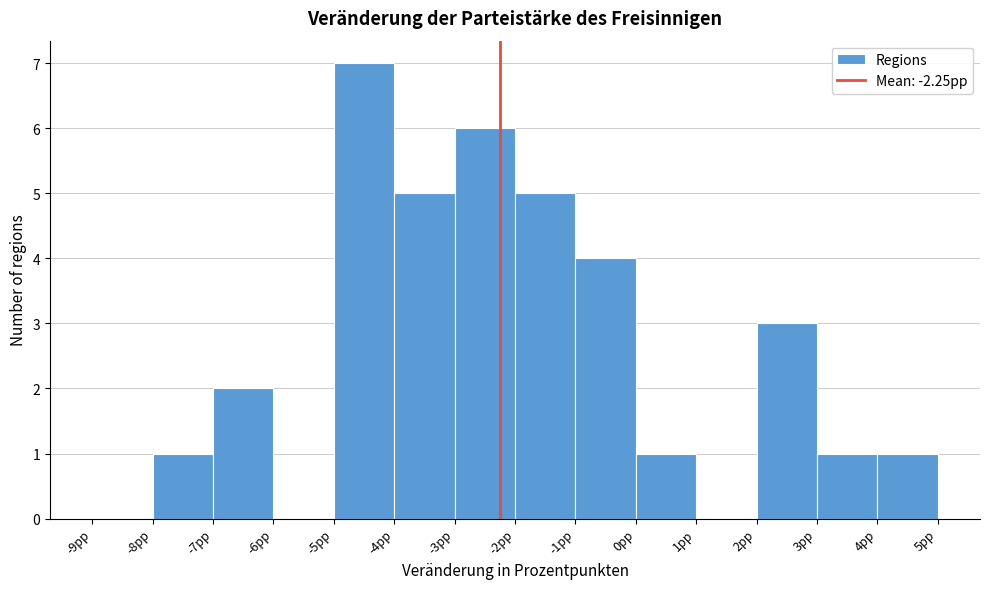

Reading left to right, transcribe this chart: for each bar, give the range it covers on the x-axis and its height. The values are not printed on the chart, so give them approximately, as read against the axis.

-9 to -8: 0
-8 to -7: 1
-7 to -6: 2
-6 to -5: 0
-5 to -4: 7
-4 to -3: 5
-3 to -2: 6
-2 to -1: 5
-1 to 0: 4
0 to 1: 1
1 to 2: 0
2 to 3: 3
3 to 4: 1
4 to 5: 1